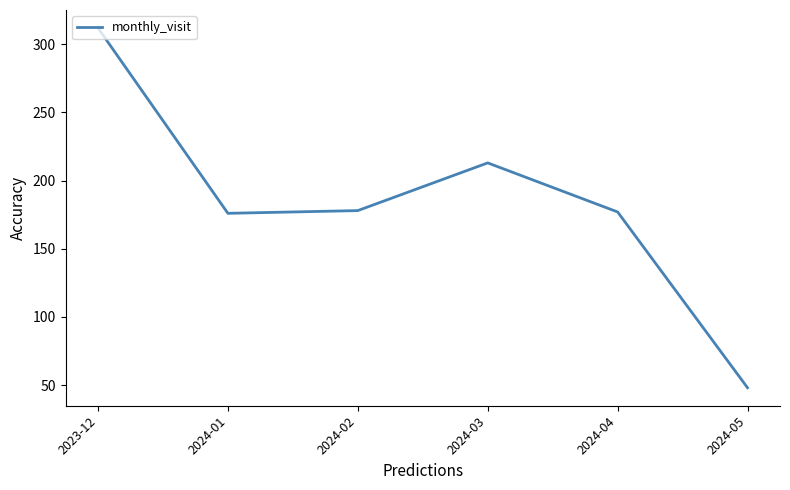

Does the chart have visible grid lines?

No